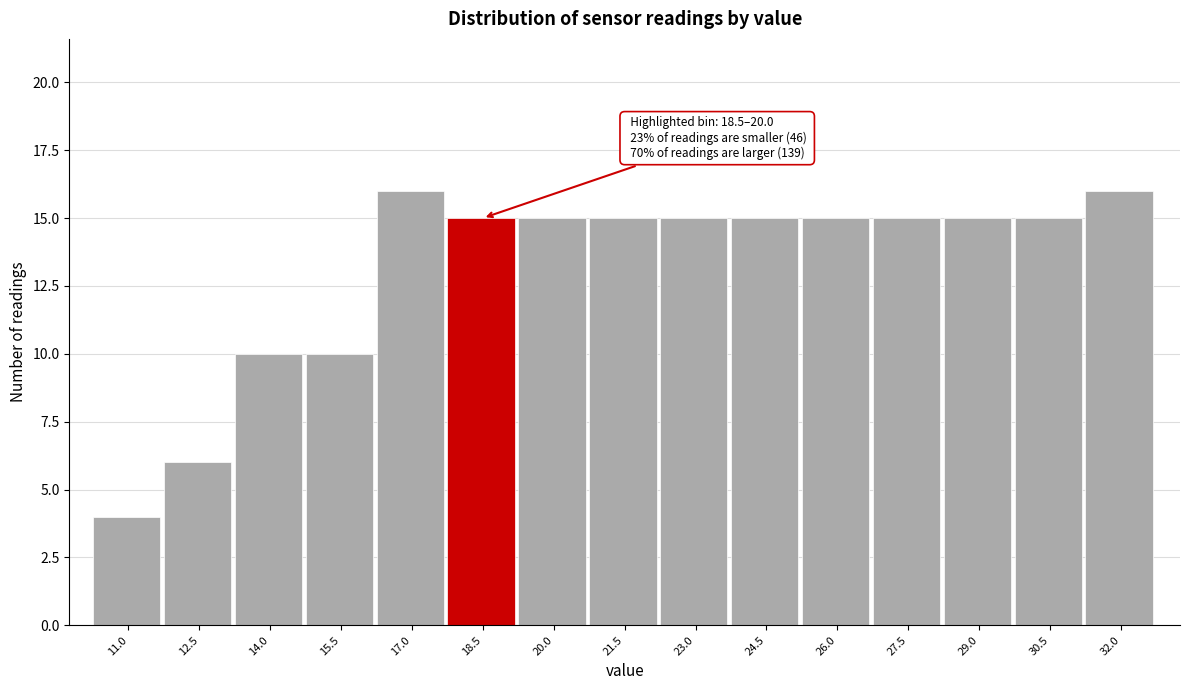

Reading left to right, list all the values displayed in this chart.

11.0=4	12.5=6	14.0=10	15.5=10	17.0=16	18.5=15	20.0=15	21.5=15	23.0=15	24.5=15	26.0=15	27.5=15	29.0=15	30.5=15	32.0=16